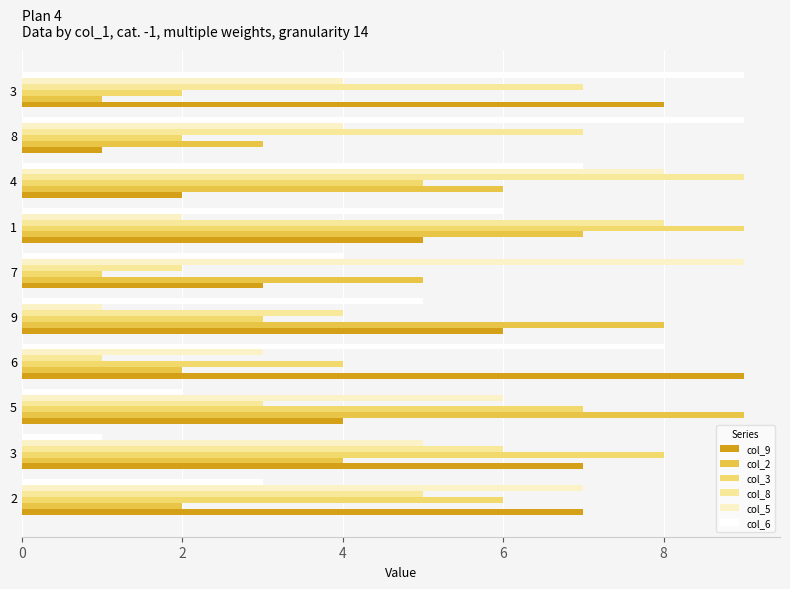

True or false: col_9 has a value of 9 at 8.

False